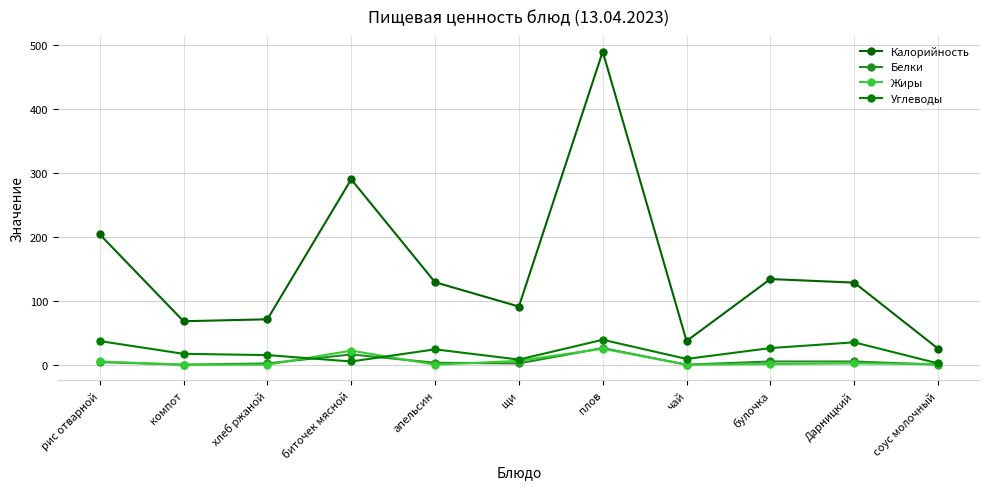

What is the label of the 5th point from the right?

плов